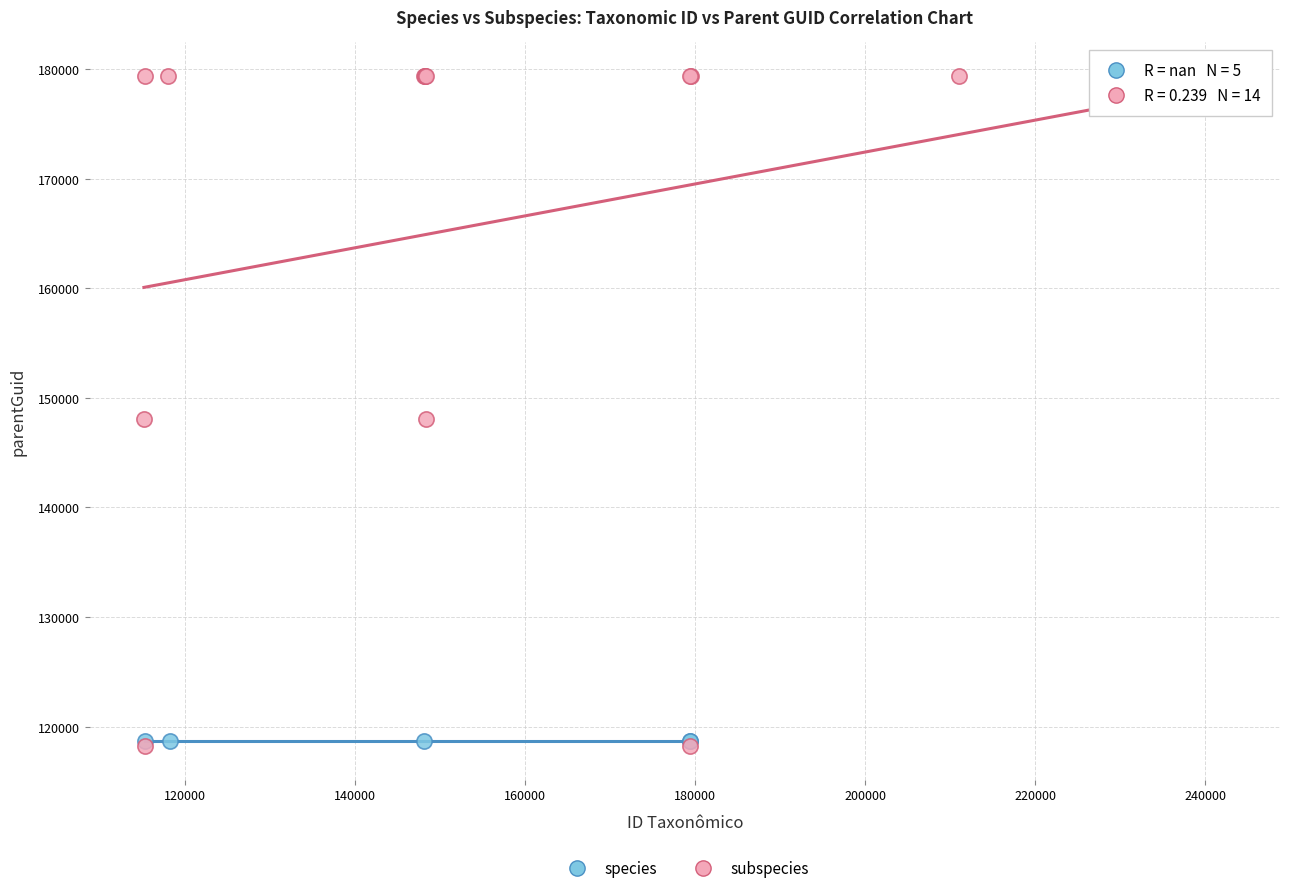

Which series contains the highest Y value?

subspecies